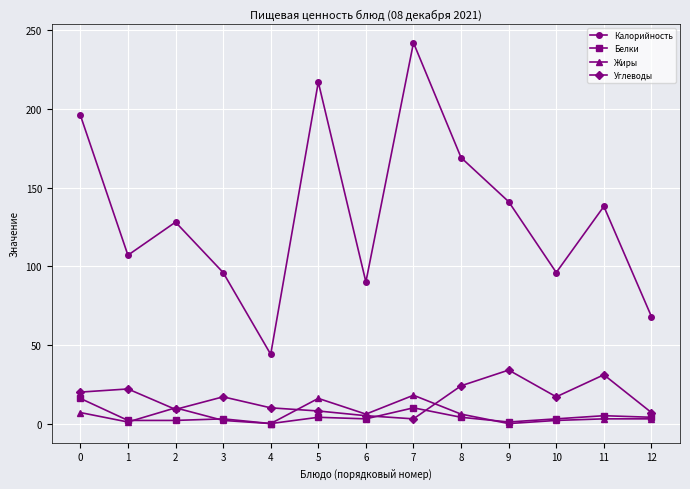

What is the value of the Калорийность point at the 6th from the left?

217